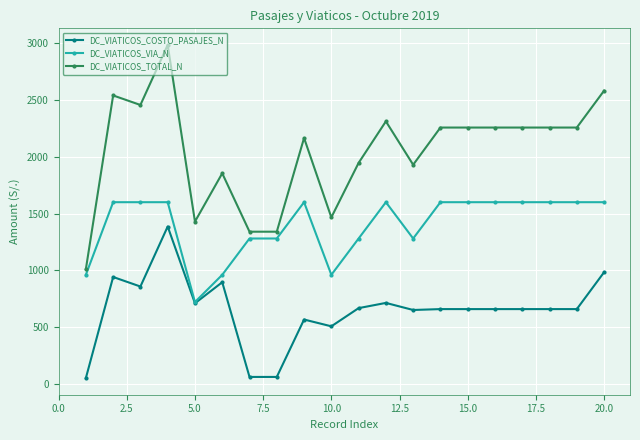

True or false: DC_VIATICOS_TOTAL_N has more than 2 points higher than both neighbors.

True